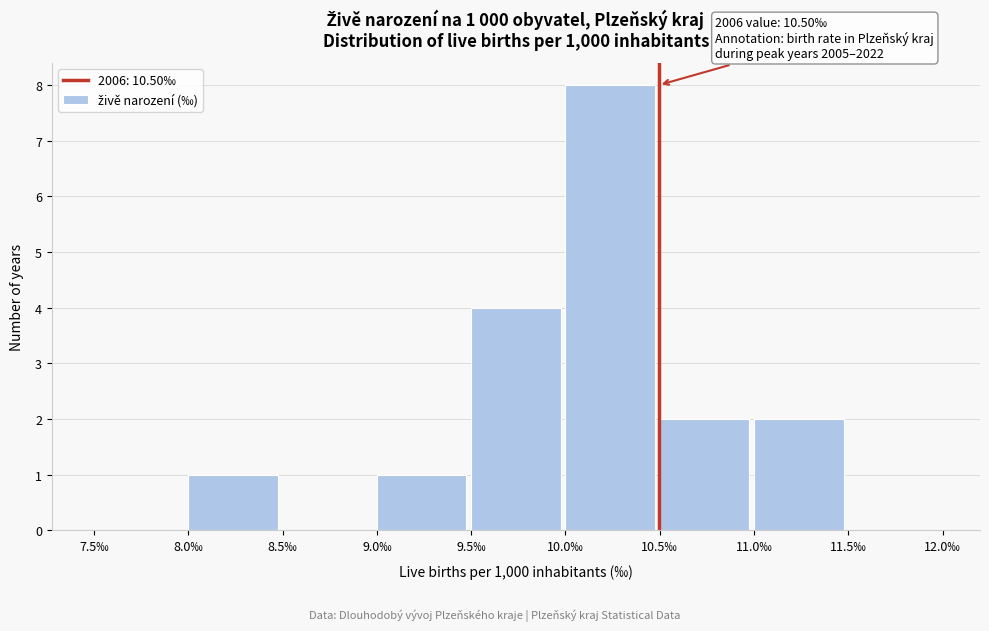

Which range on the x-axis has the tallest bar?

10.0 to 10.5